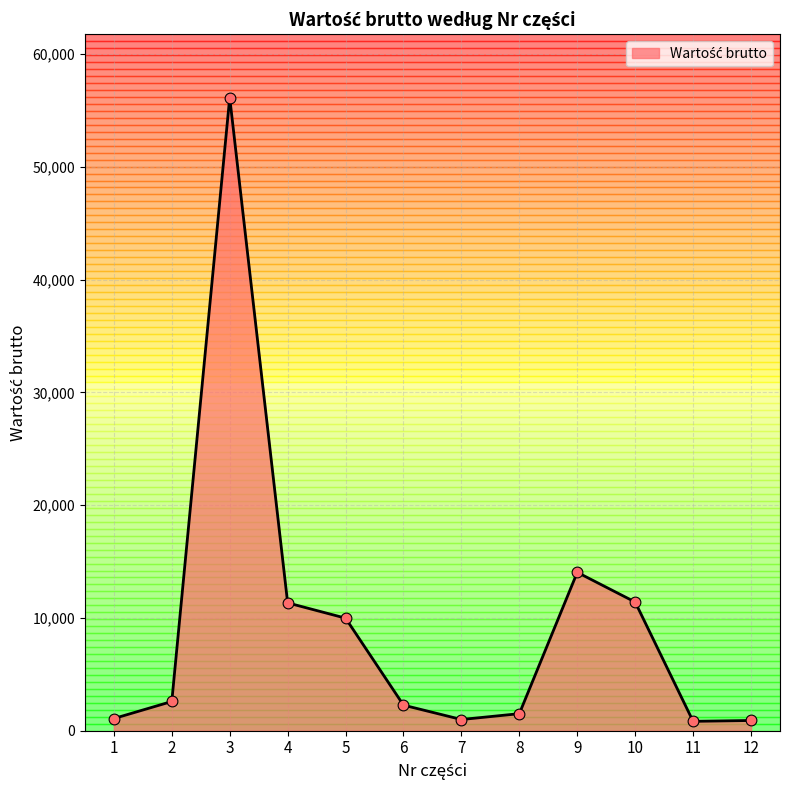

What is the change in value from 4 to 7?

-10342.2